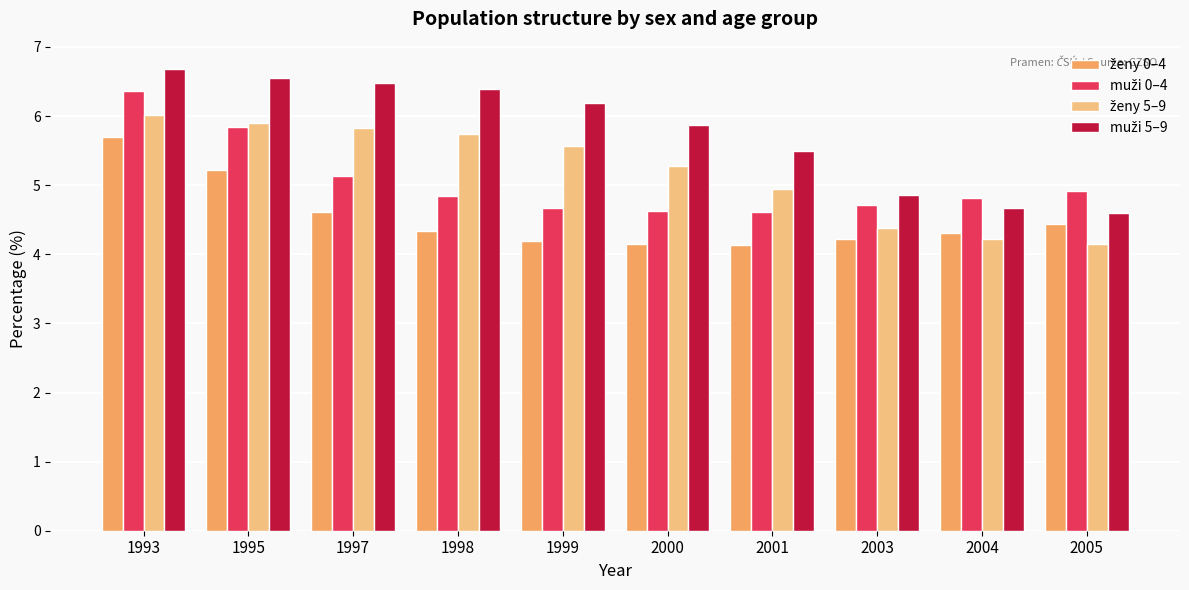

What is the difference between the highest and lowest values at 2003?

0.6